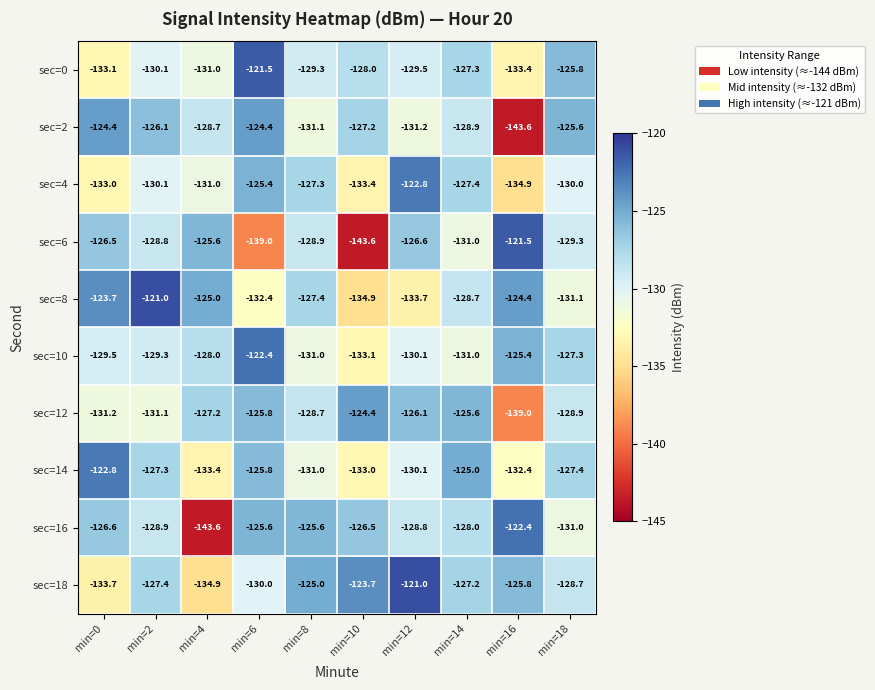

At min=18, list the series in order from smallest to largest.

sec=8, sec=16, sec=4, sec=6, sec=12, sec=18, sec=14, sec=10, sec=0, sec=2